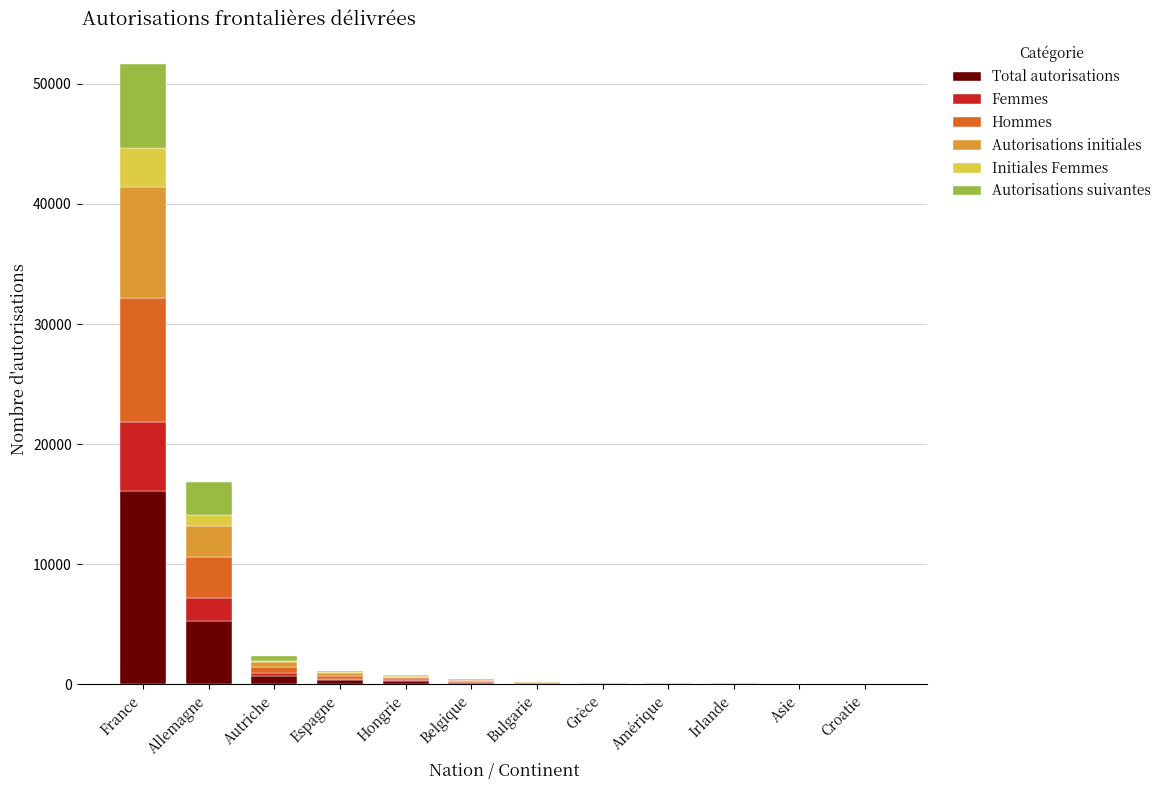

Where is Total autorisations nearest to the value 8060?

Allemagne